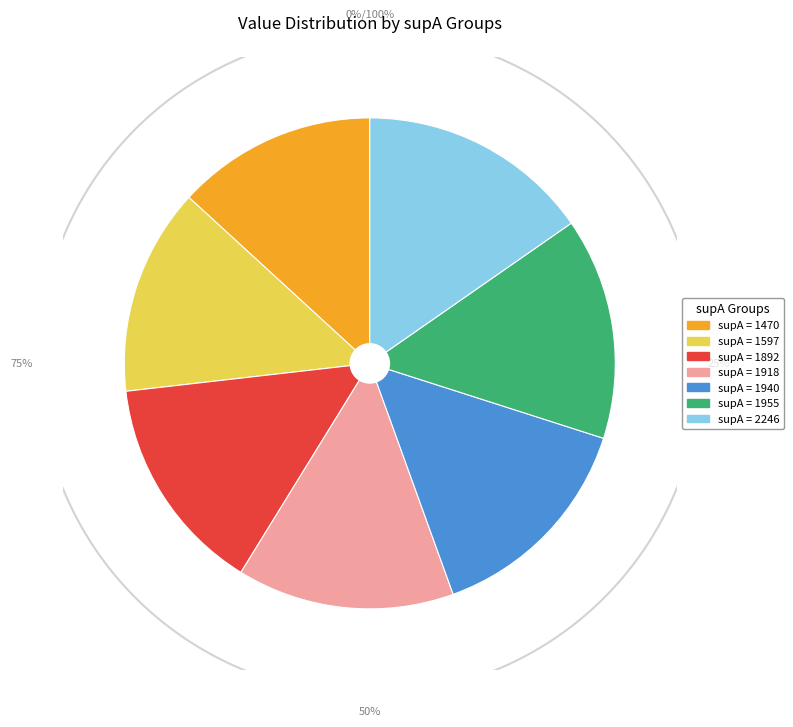

True or false: 1955 accounts for 15% of the total.

True